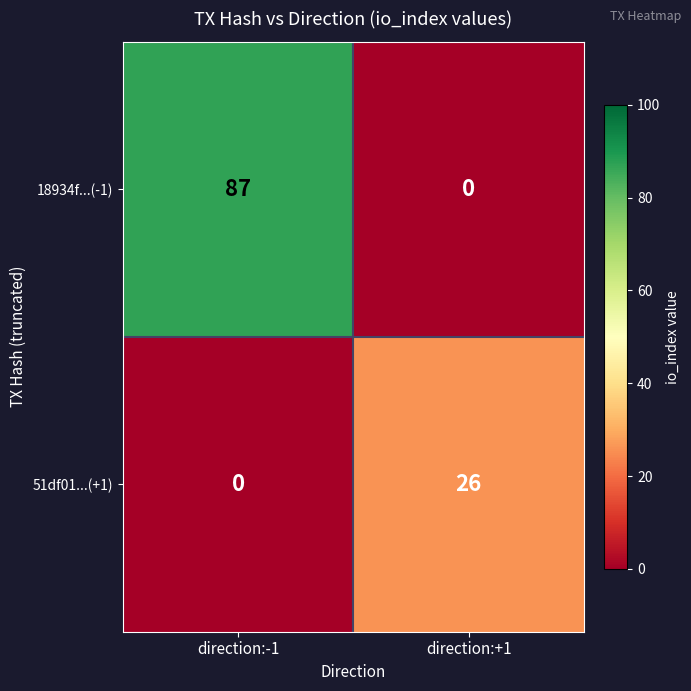

Which category has the lowest value in the 18934f...(-1) series?

direction:+1